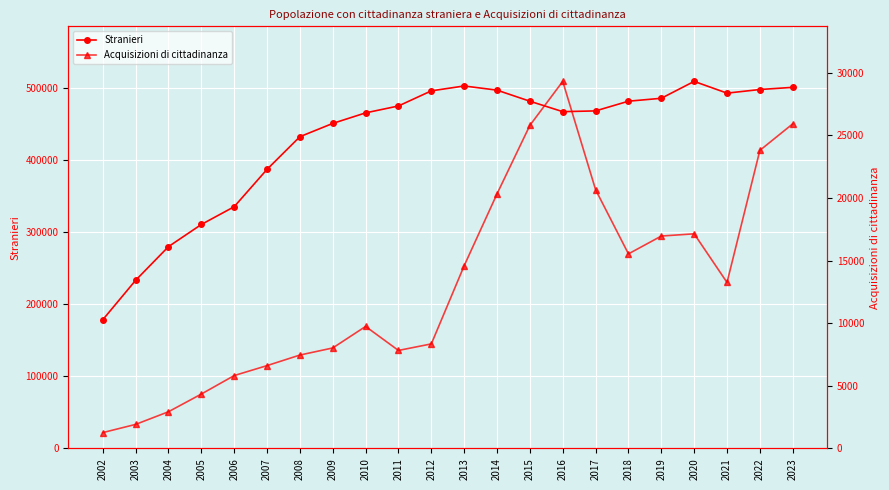

Where is the first local minimum for Acquisizioni di cittadinanza?

2011